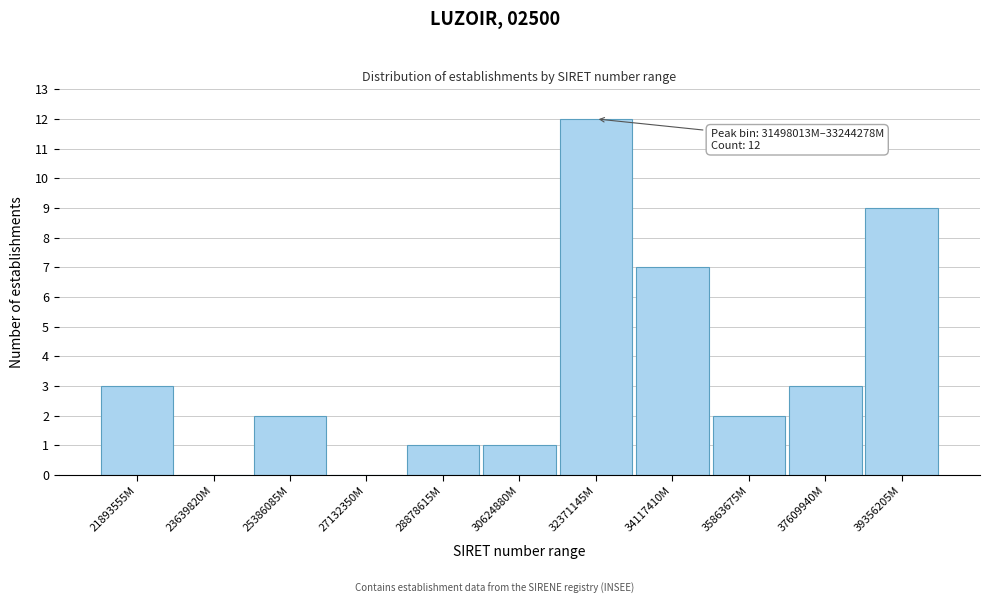

Reading left to right, what are all the values shown in this chart?

21893555M=3	23639820M=0	25386085M=2	27132350M=0	28878615M=1	30624880M=1	32371145M=12	34117410M=7	35863675M=2	37609940M=3	39356205M=9